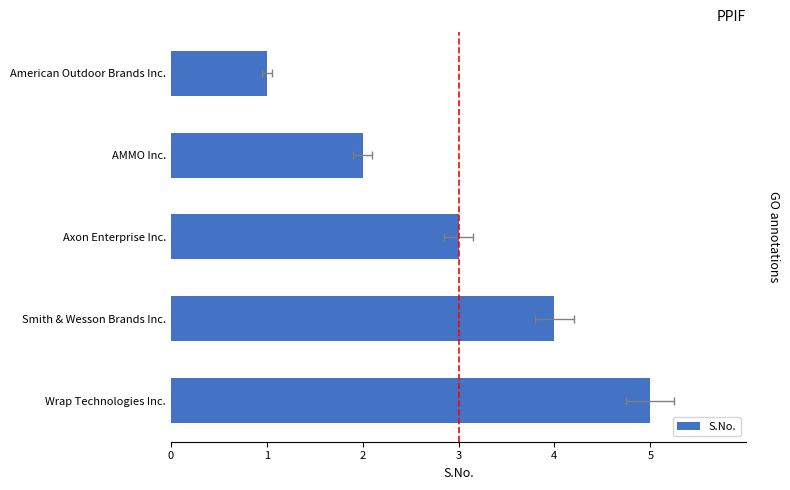

What is the average value?

3